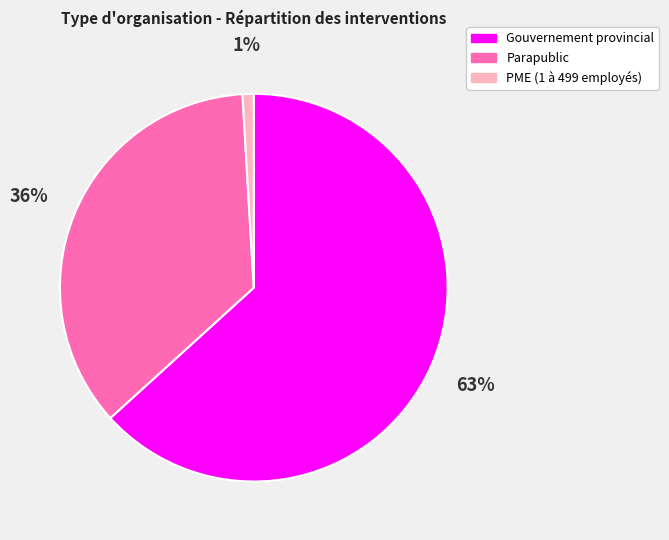

Combined, do Gouvernement provincial and PME (1 à 499 employés) account for over 50%?

Yes